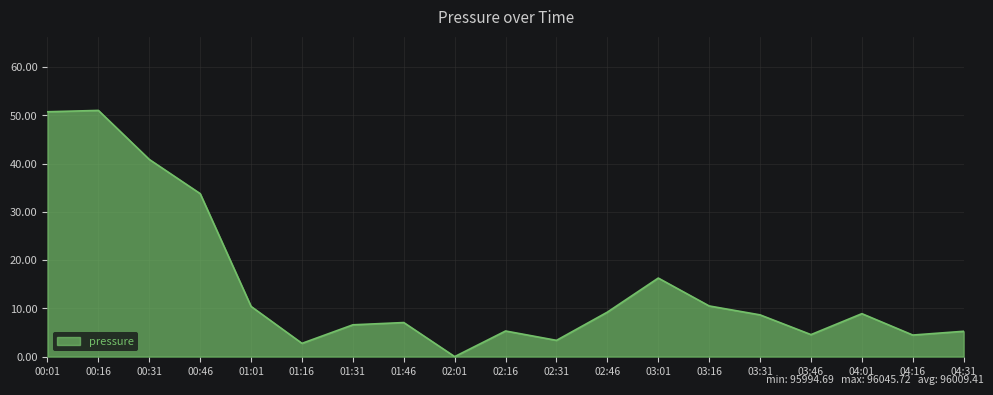

What is the ratio of the value at 03:31 to the value at 03:01?

0.5